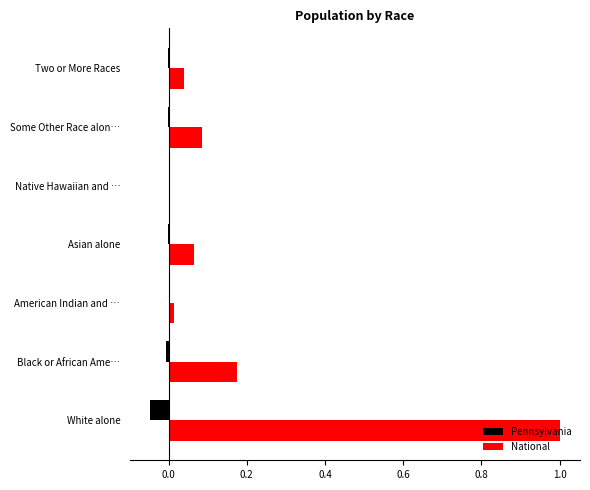

The Pennsylvania series shows -0.0 at Black or African Ame…. True or false?

True